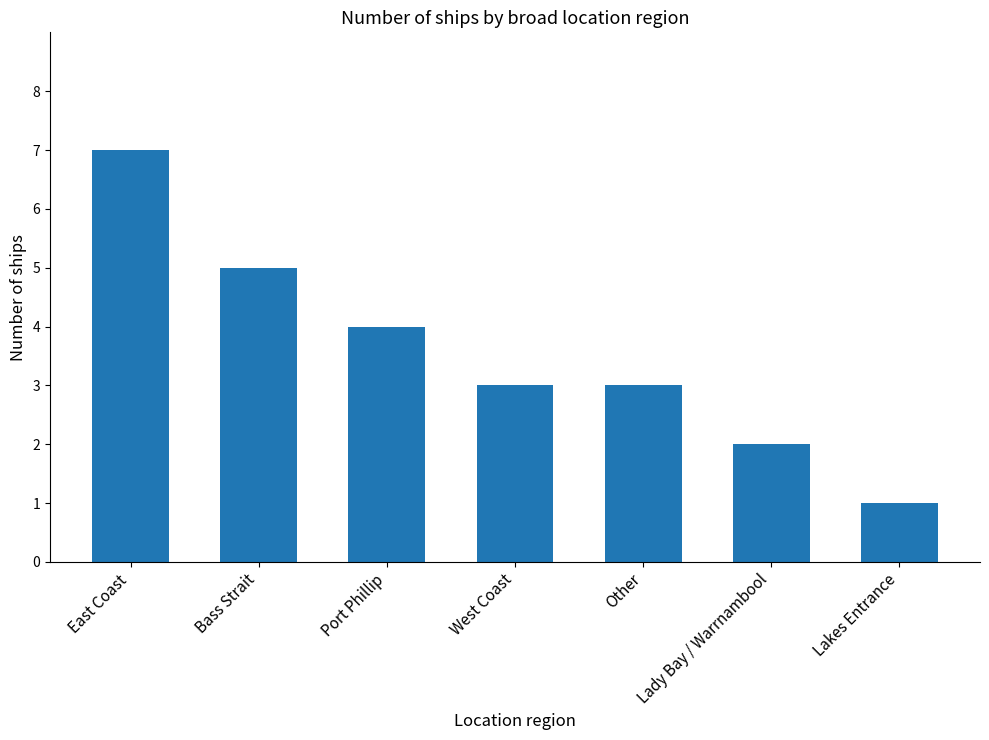

What is the difference between the second highest and second lowest values?

3